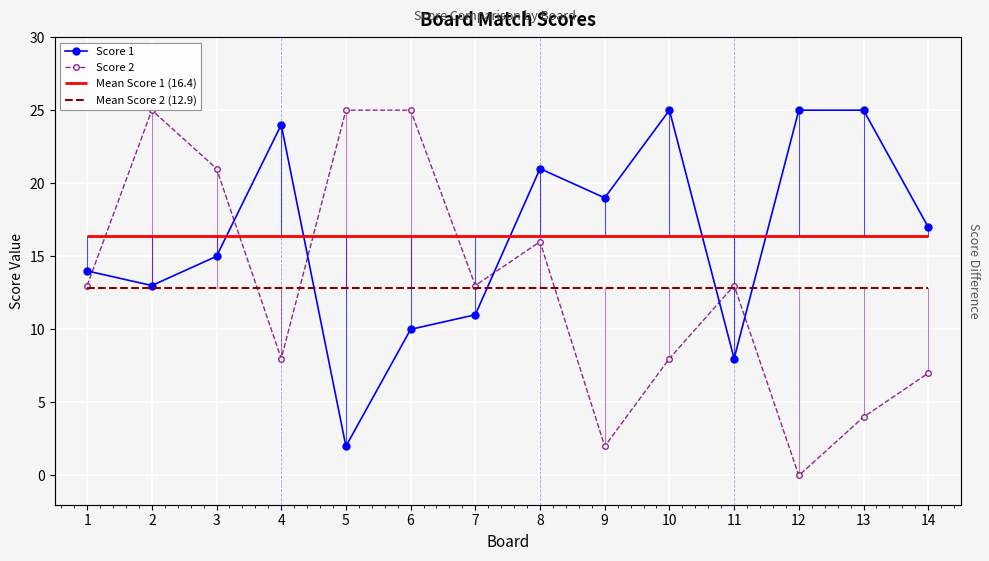

The value of Score 1 at 7 is 11. True or false?

True